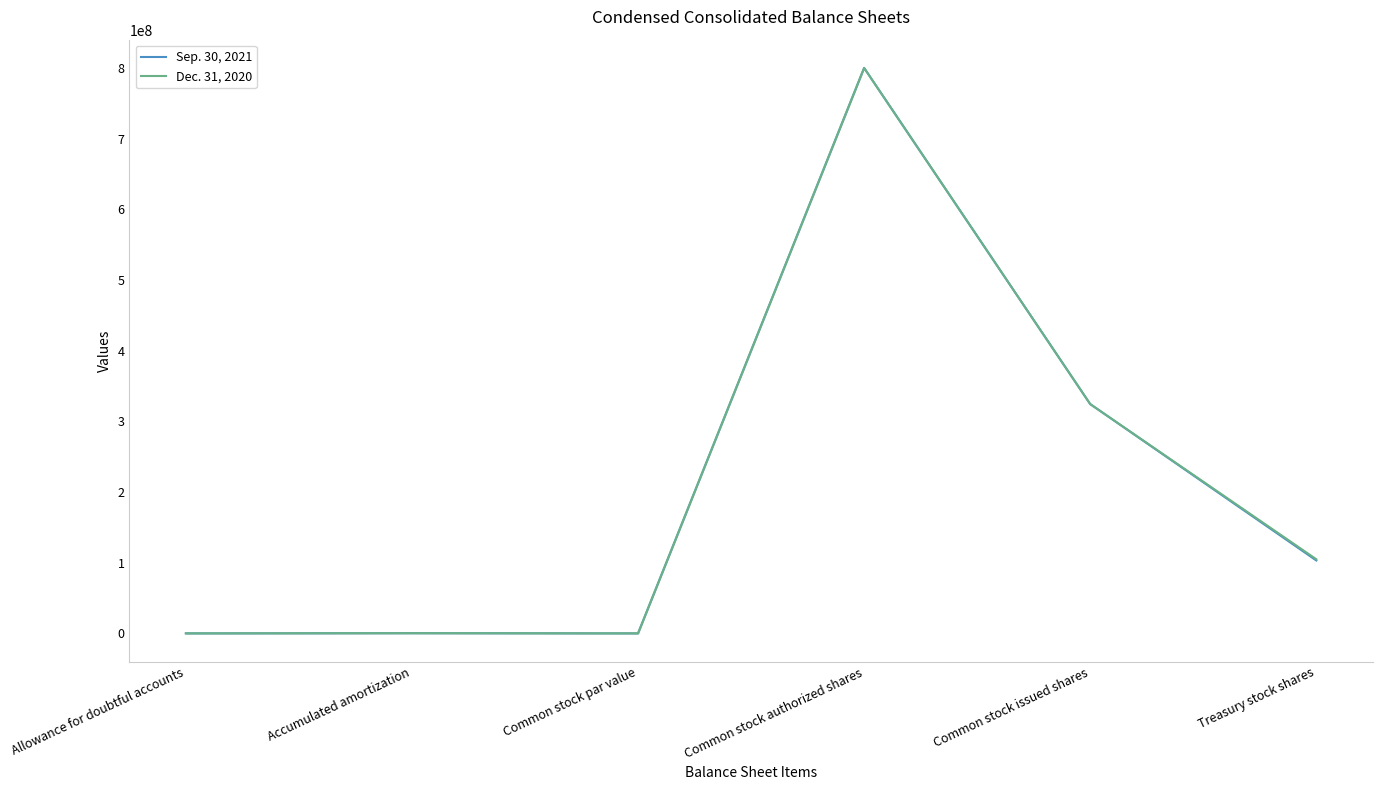

How many data points does each series have?

6